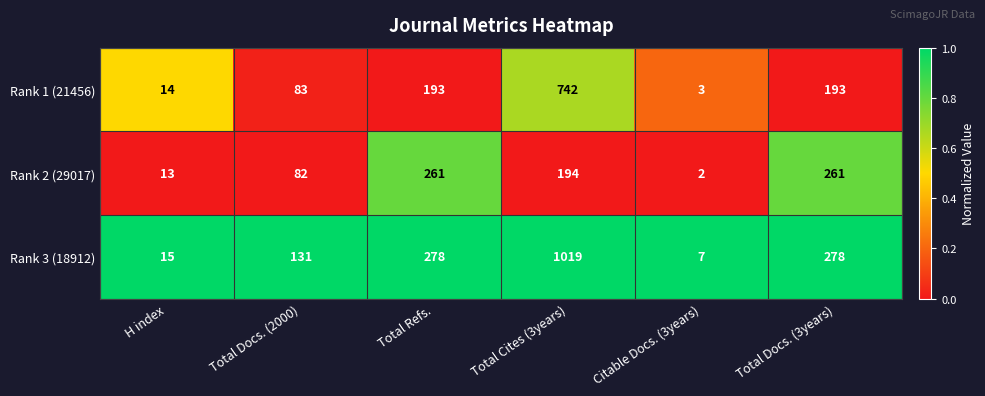

What is the spread (max minus min) of values at Total Cites (3years)?

825